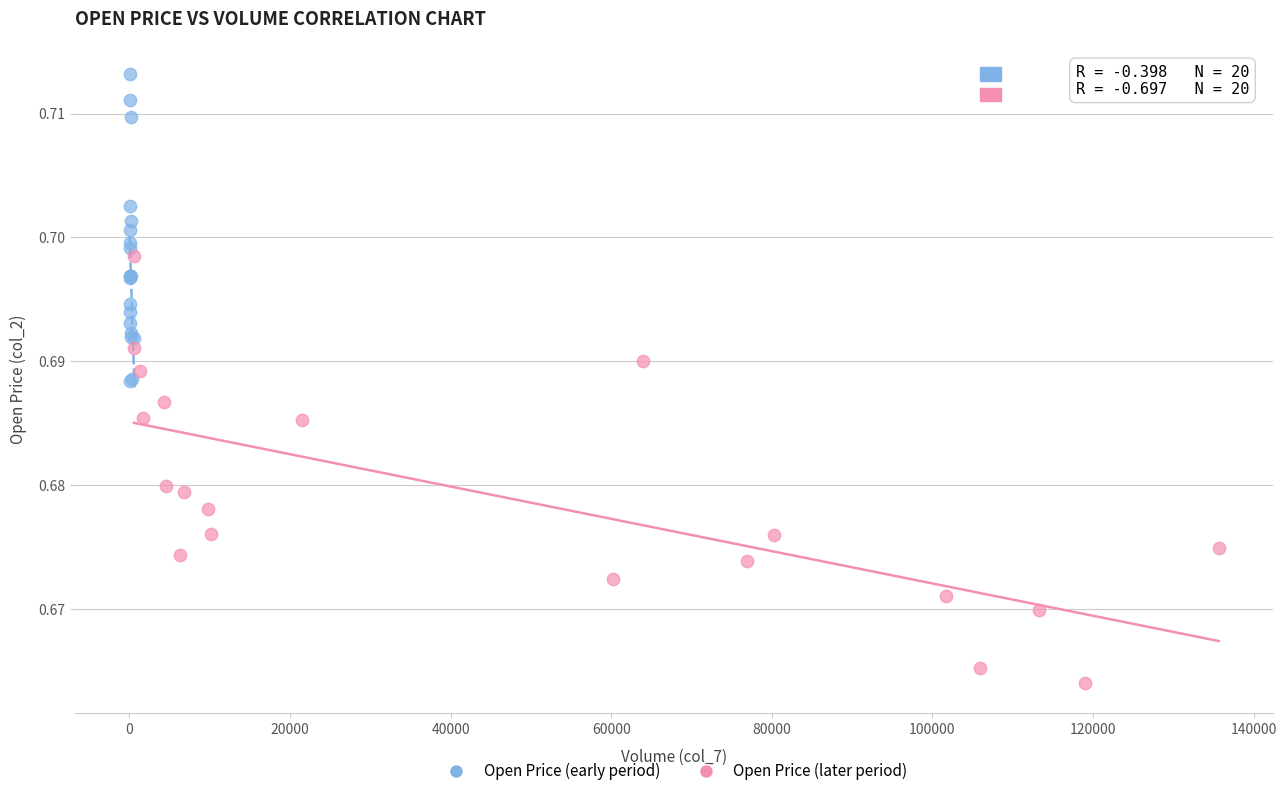

Which series contains the highest Y value?

Open Price (early period)